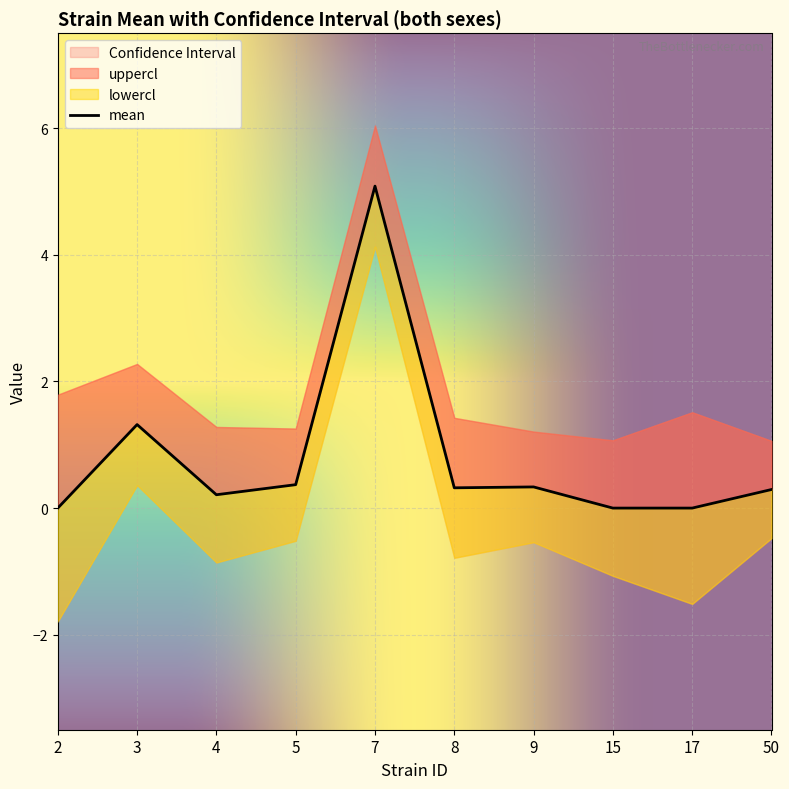

What is the smallest value displayed?

-1.8